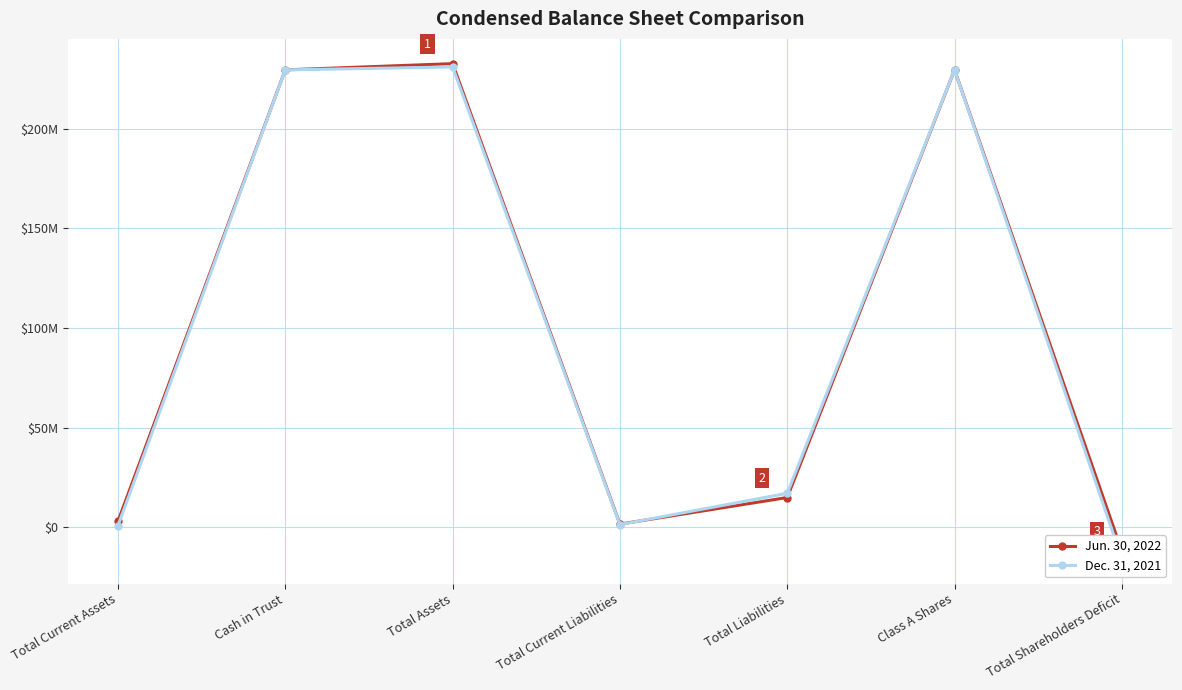

Which category has the highest value across all series?

Total Assets